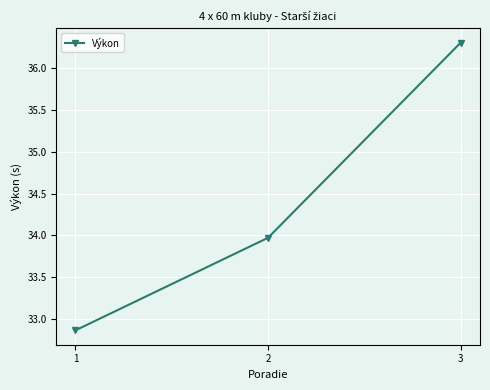

Is it true that the value at 2 is 34.0?

True